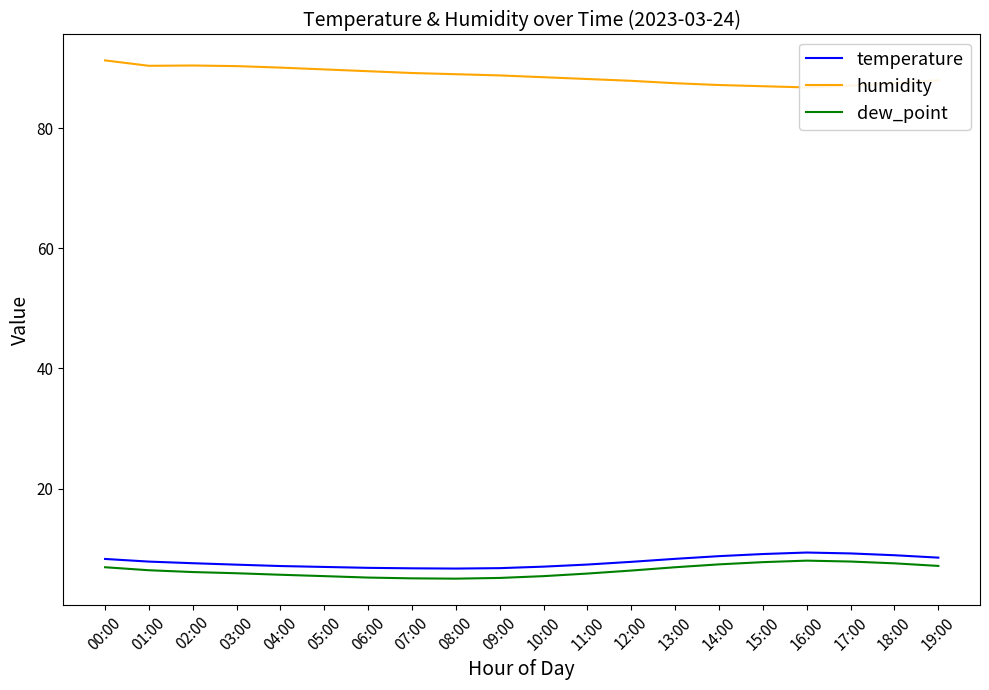

Does the chart display data point markers on the line(s)?

No